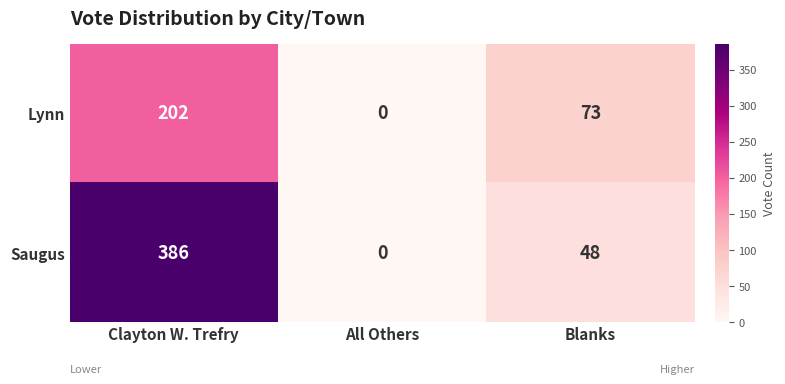

How many values in the Lynn series are below 73?

1